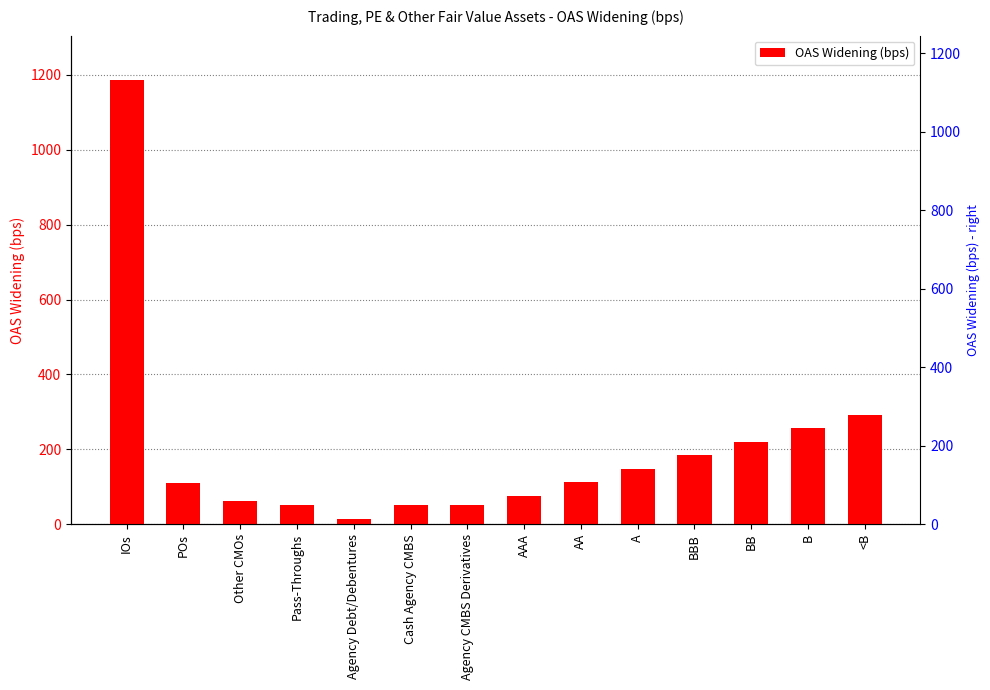

How many data points are less than 111?

7